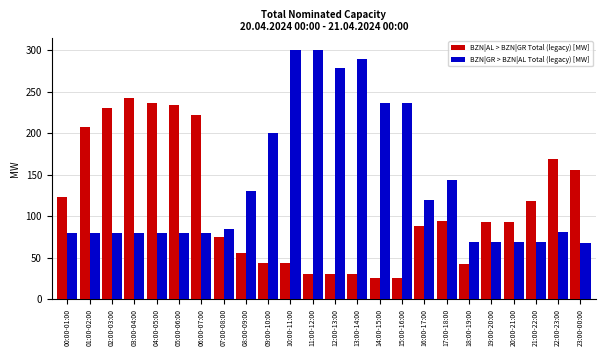

Rank the series at 16:00-17:00 from highest to lowest value.

BZN|GR > BZN|AL Total (legacy) [MW], BZN|AL > BZN|GR Total (legacy) [MW]